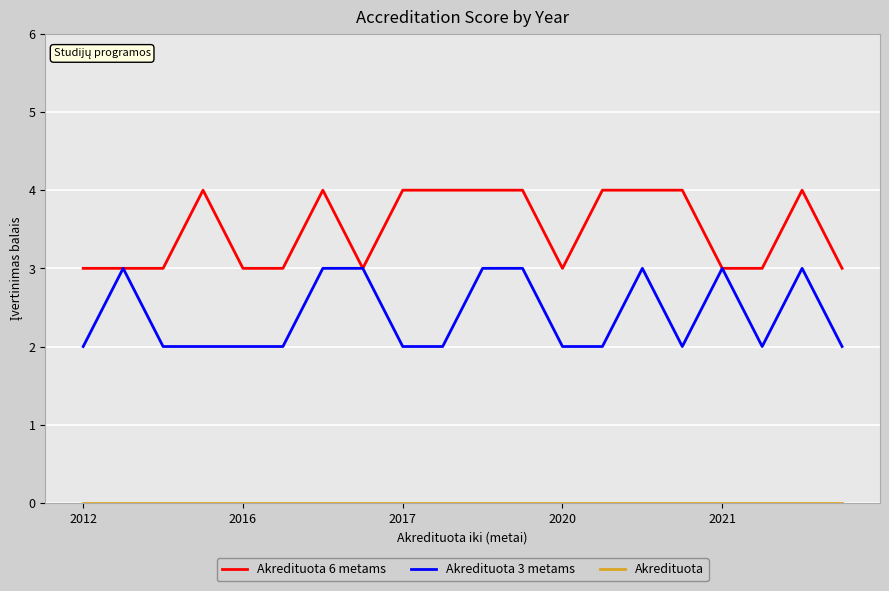

What is the greatest value displayed?

4